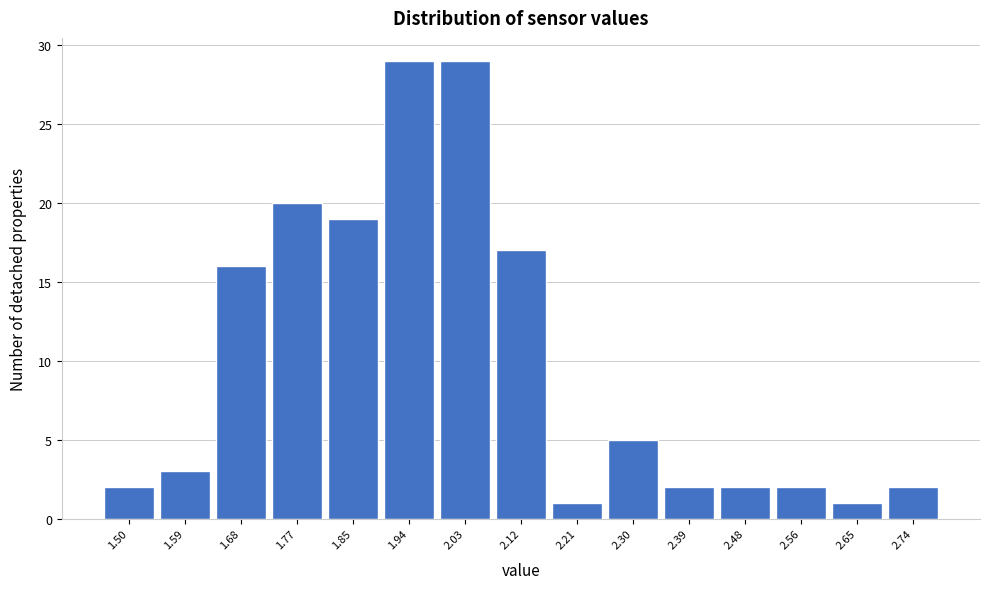

Reading right to left, list all the values displayed in this chart.

2	1	2	2	2	5	1	17	29	29	19	20	16	3	2